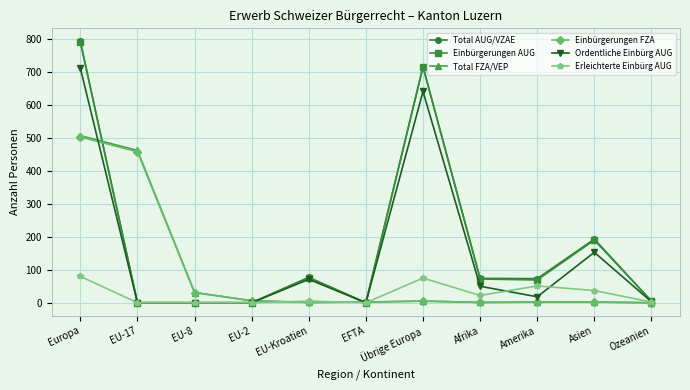

How many values in the Total FZA/VEP series are below 2?

3